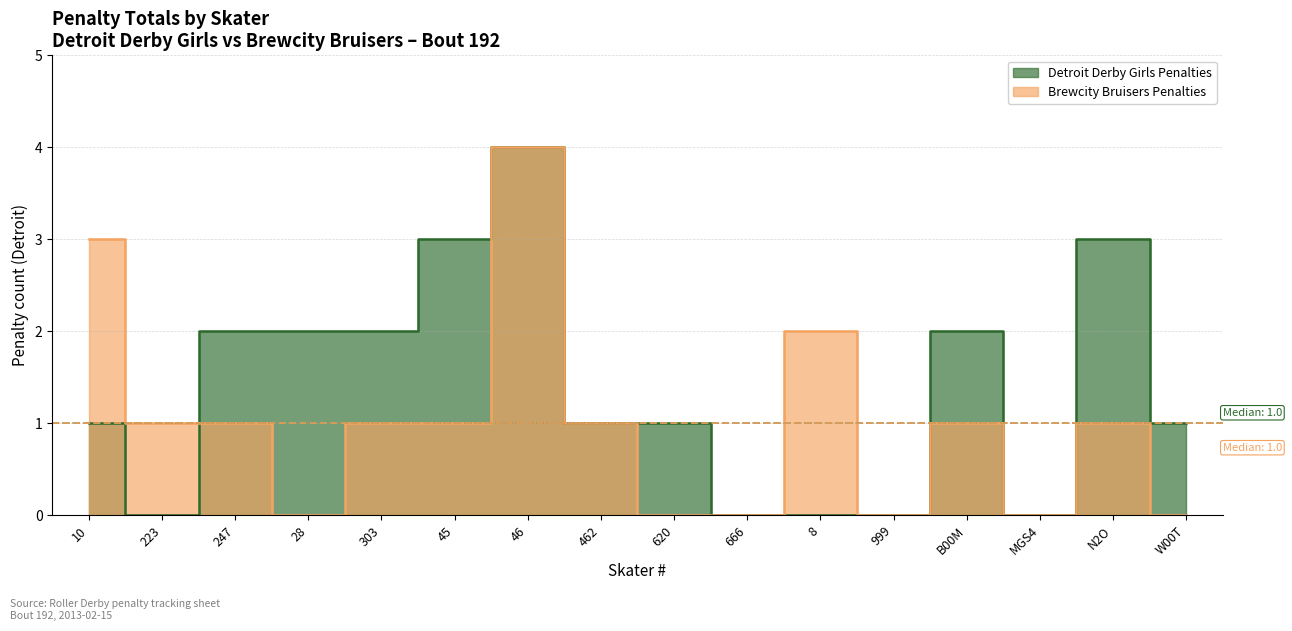

Which has a higher value, 247 or MGS4?

247